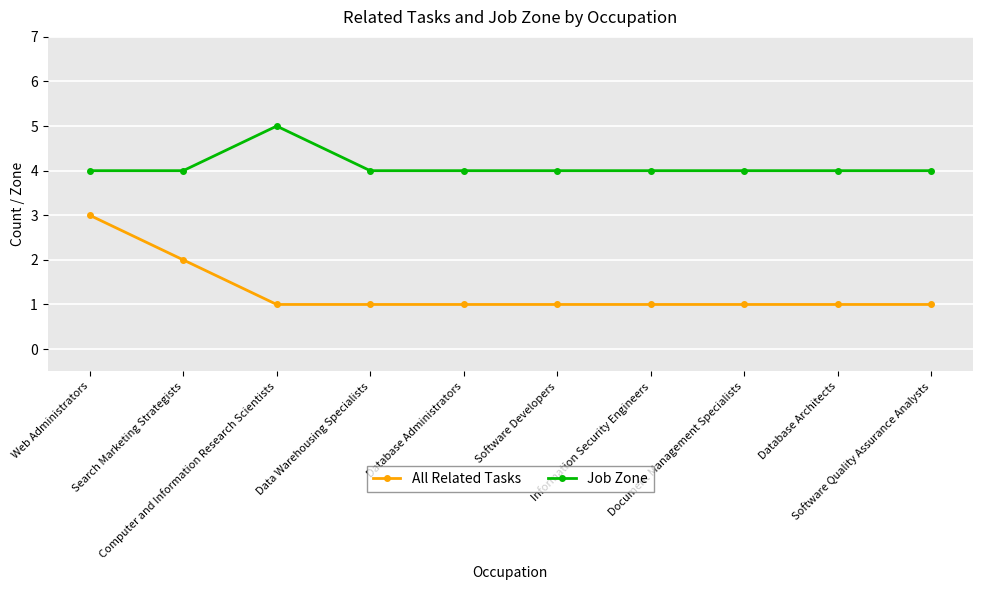

Which series has the largest total across all categories?

Job Zone